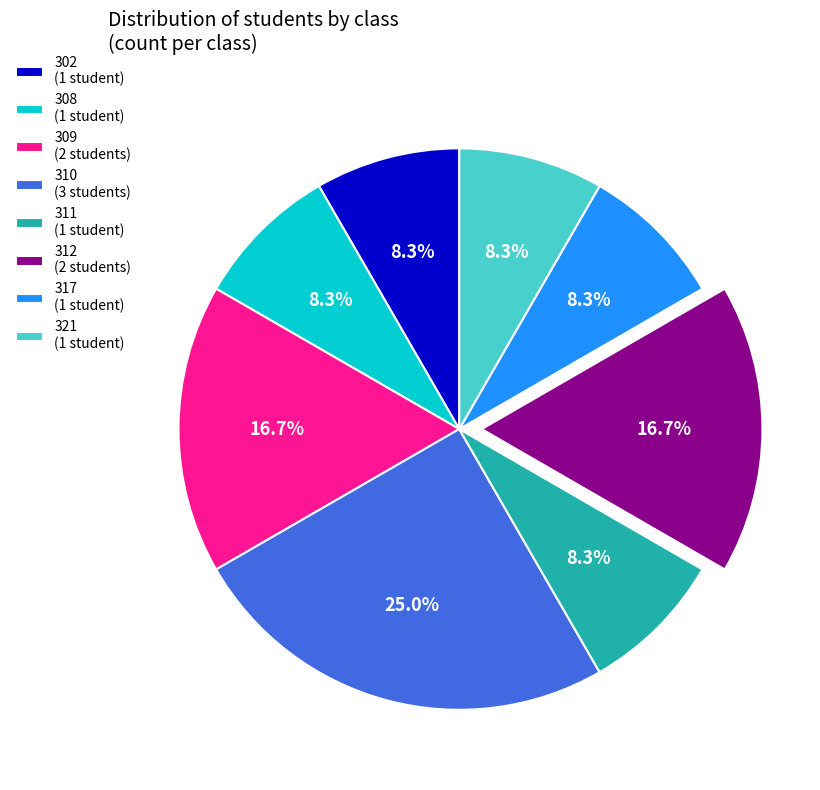

What percentage is the 308 slice, to the nearest percent?

8%